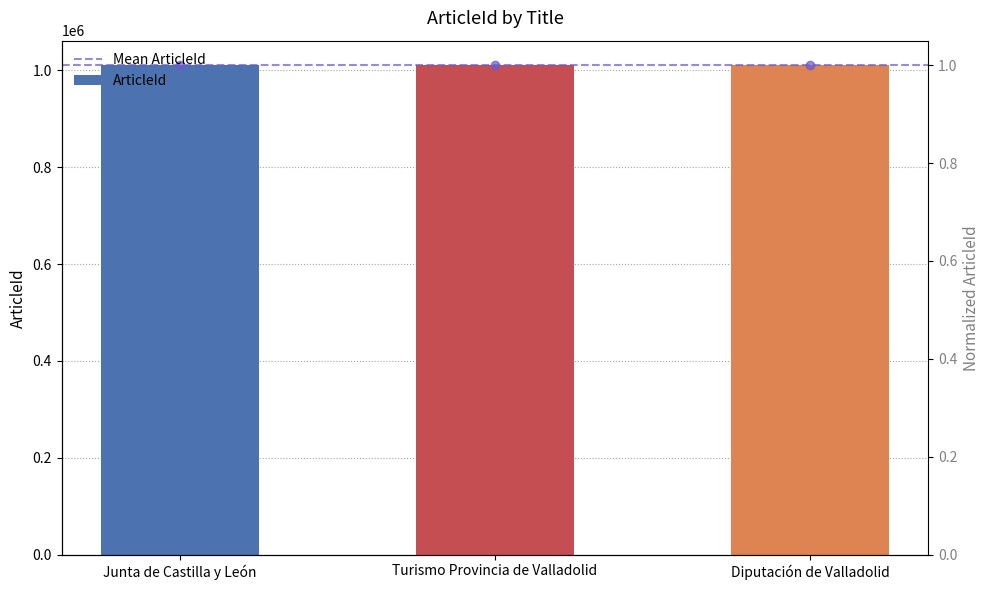

What is the label of the 1st bar from the right?

Diputación de Valladolid